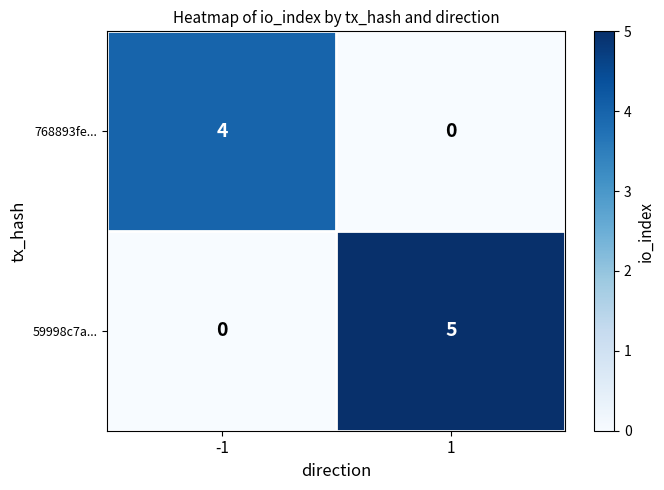

What is the total value across all series at -1?

4